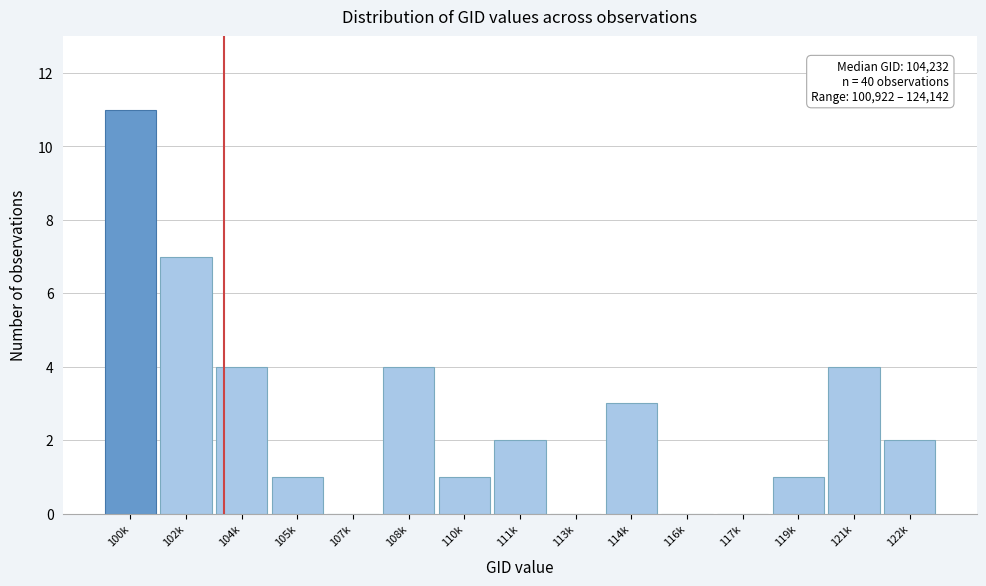

Reading left to right, list all the values displayed in this chart.

100k=11	102k=7	104k=4	105k=1	107k=0	108k=4	110k=1	111k=2	113k=0	114k=3	116k=0	117k=0	119k=1	121k=4	122k=2